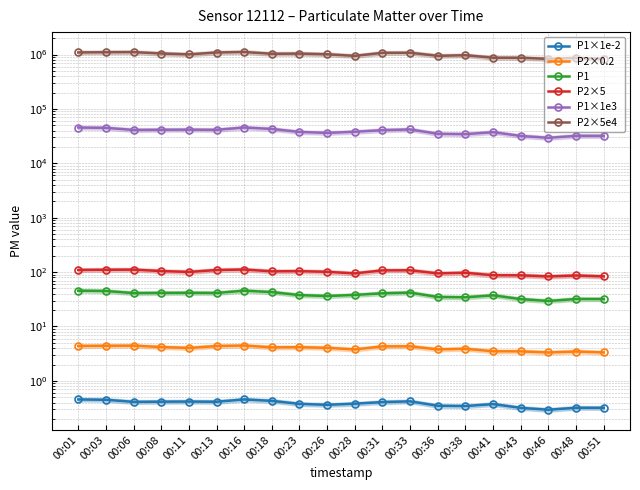

Count the number of data series in this chart.

6